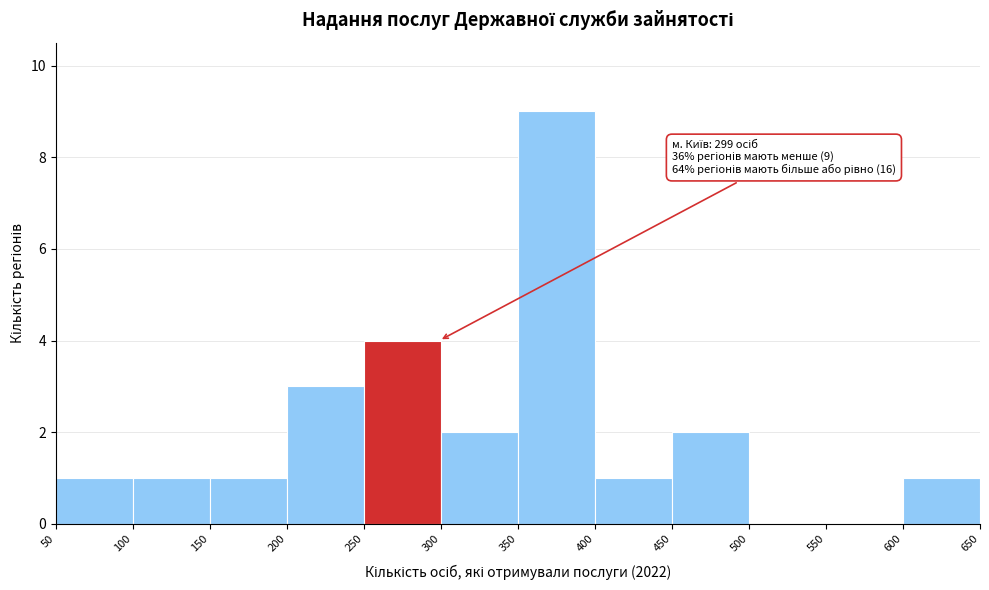

Over which range of the x-axis is the bar tallest?

350 to 400